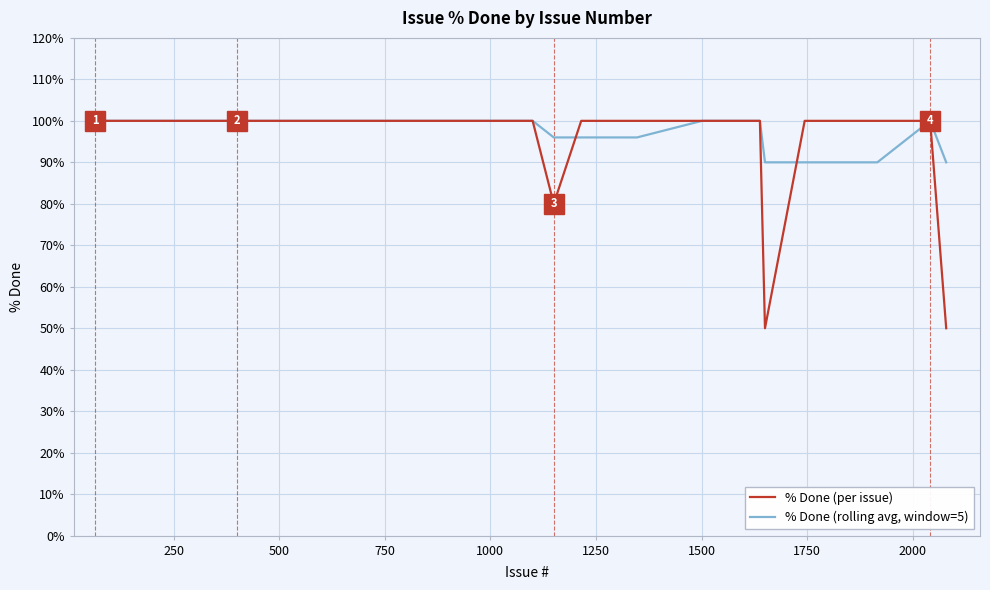

What is the smallest value displayed?

50